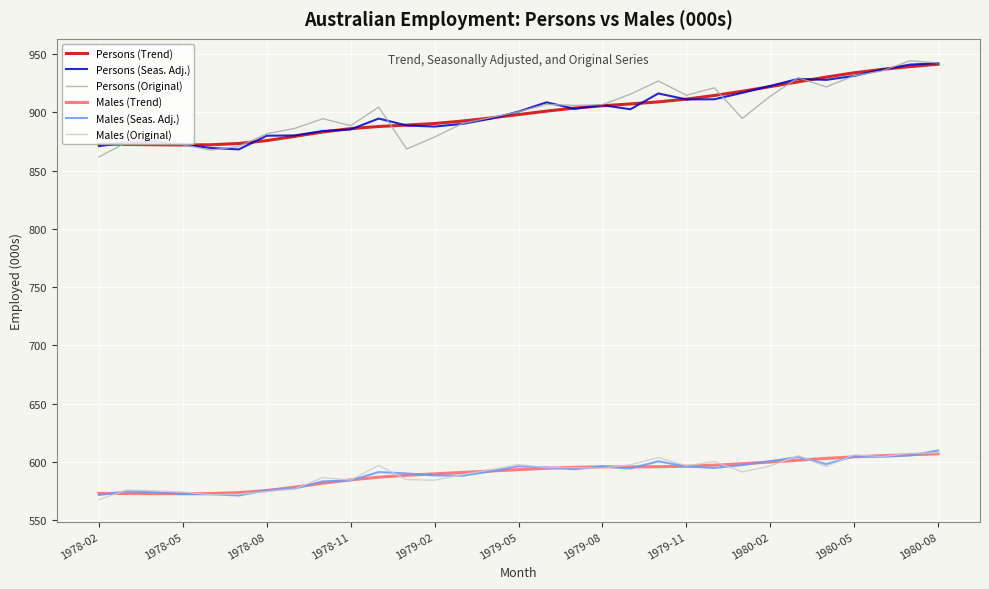

True or false: Persons (Original) and Males (Original) intersect in this chart.

False